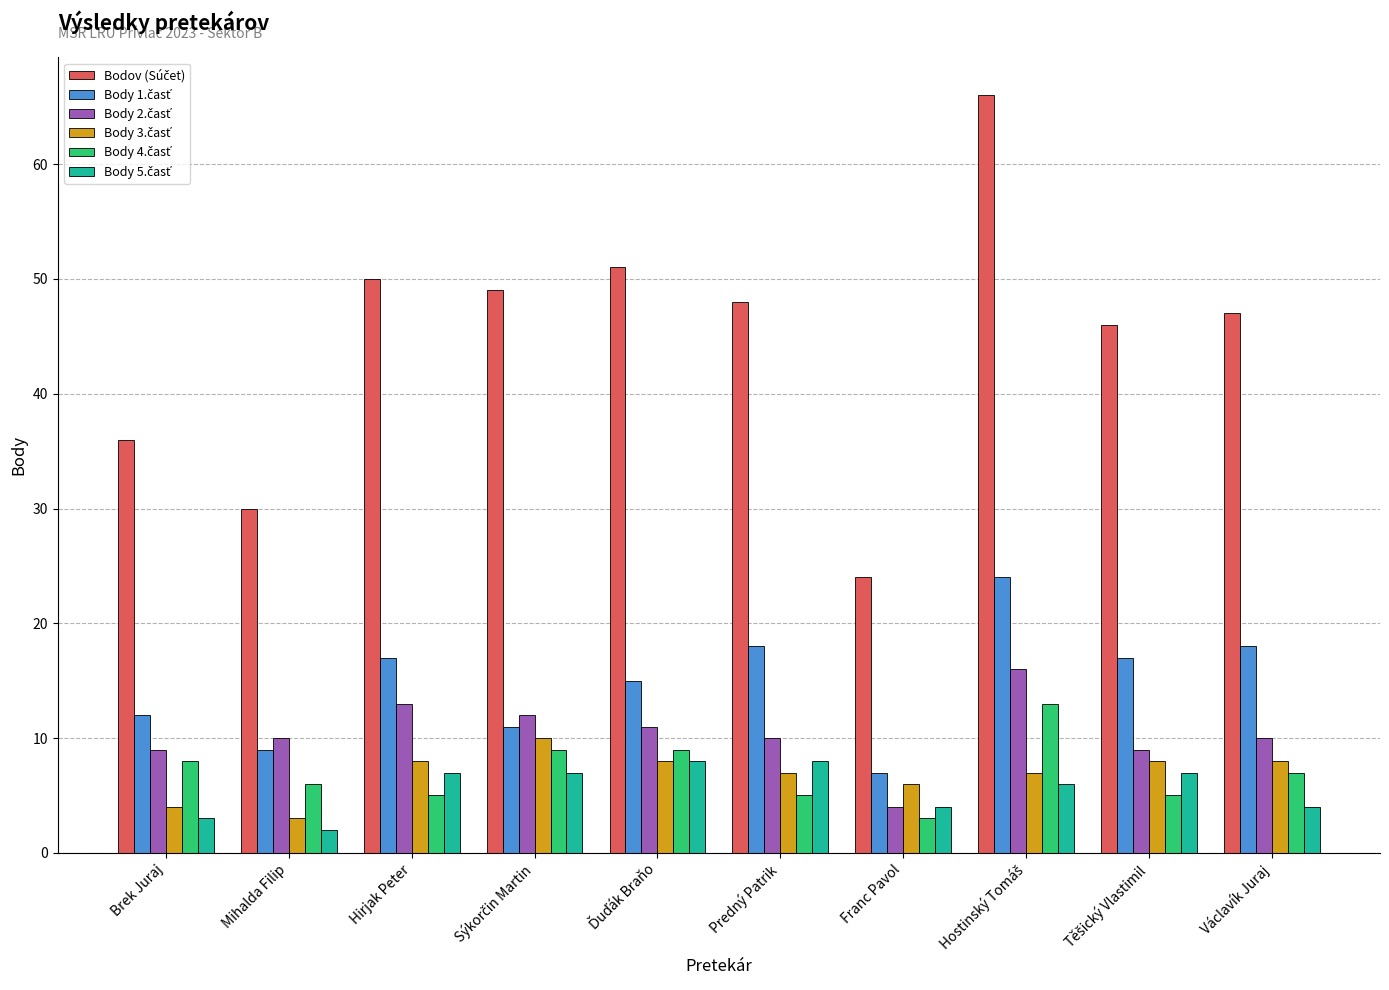

What is the maximum value shown in the chart?

66